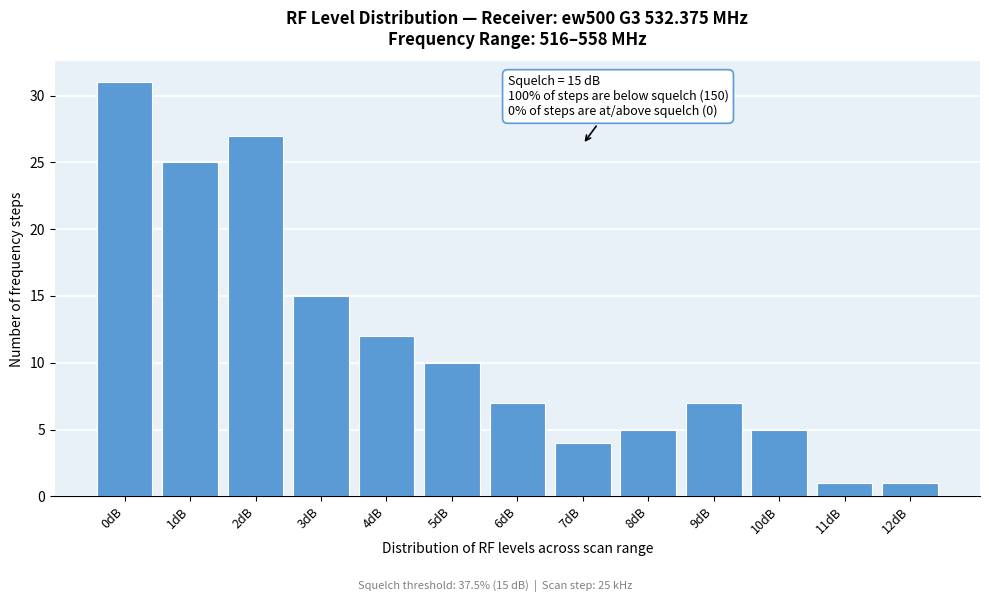

Reading left to right, transcribe all the data shown in this chart.

0dB=31	1dB=25	2dB=27	3dB=15	4dB=12	5dB=10	6dB=7	7dB=4	8dB=5	9dB=7	10dB=5	11dB=1	12dB=1